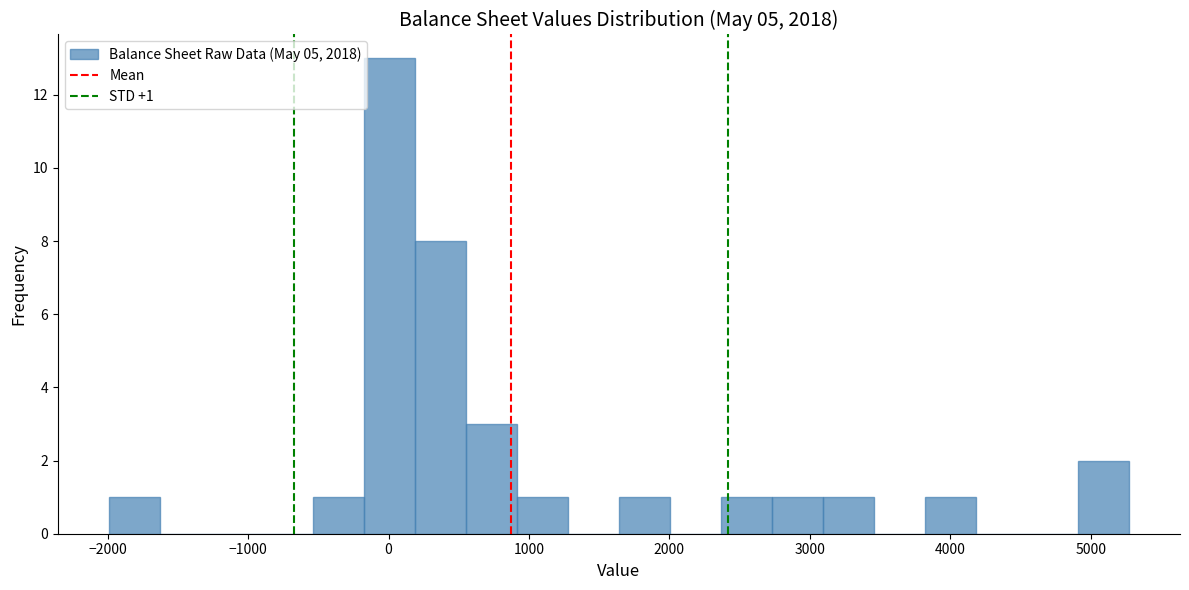

Around what value on the x-axis is the tallest bar? Give the approximate position of its centre, as read against the axis.

0